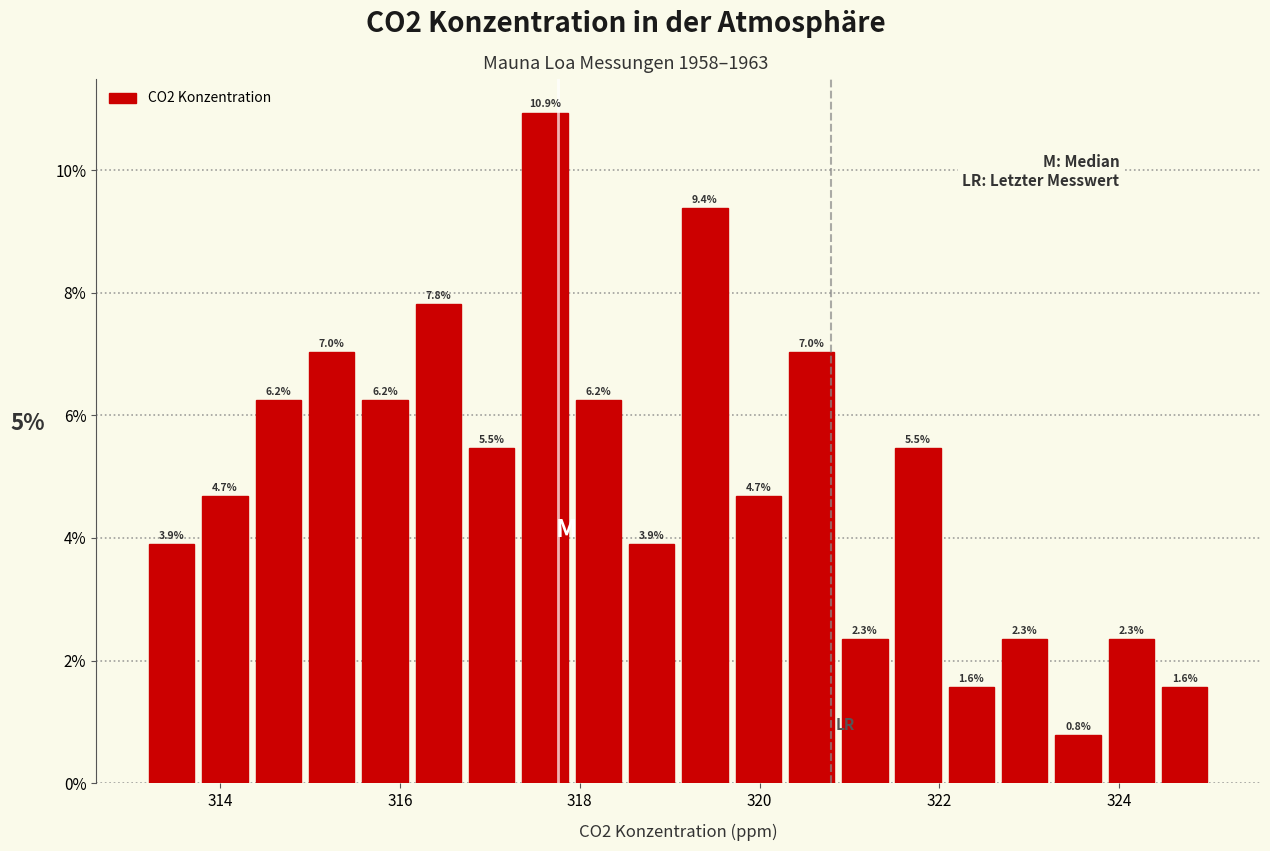

Read against the x-axis, roughly where is the centre of the tallest bar?

317.6